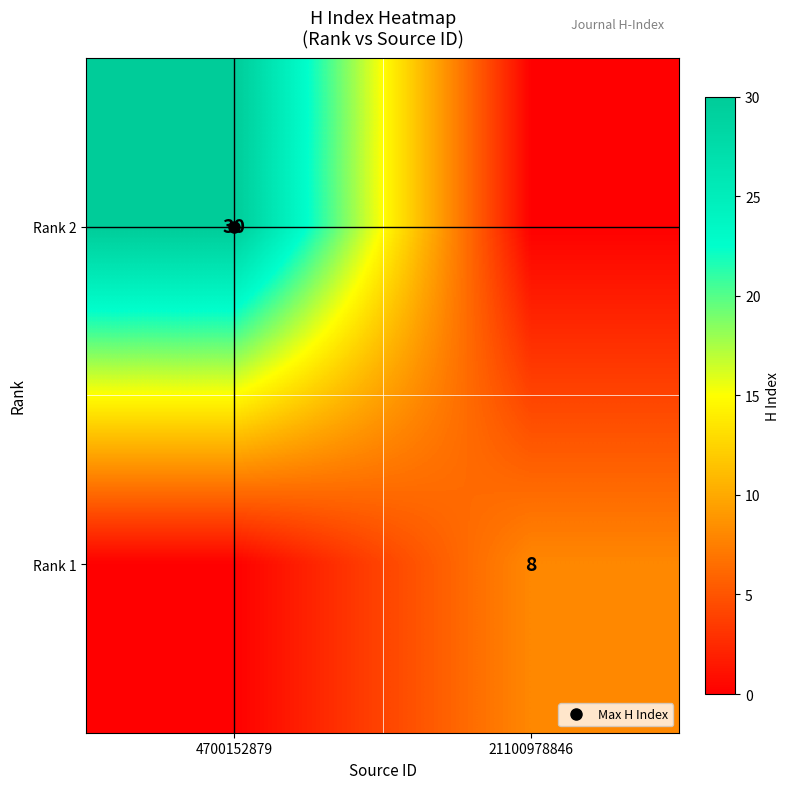

True or false: Rank 1 has a value of -3 at 4700152879.

False